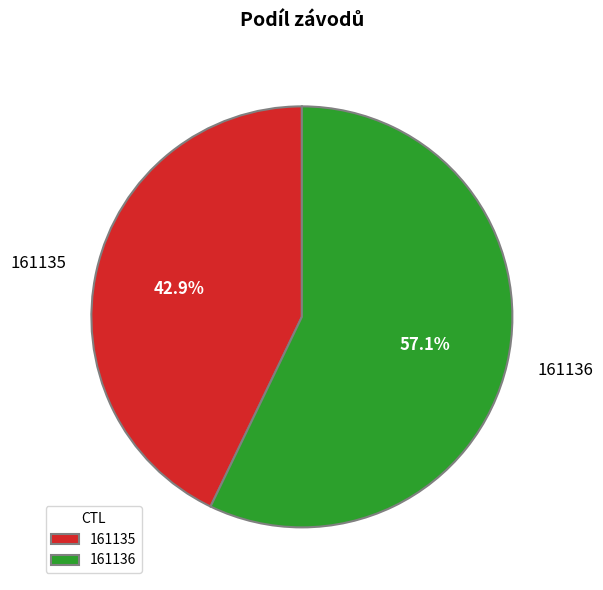

To the nearest percent, what portion does 161135 represent?

43%